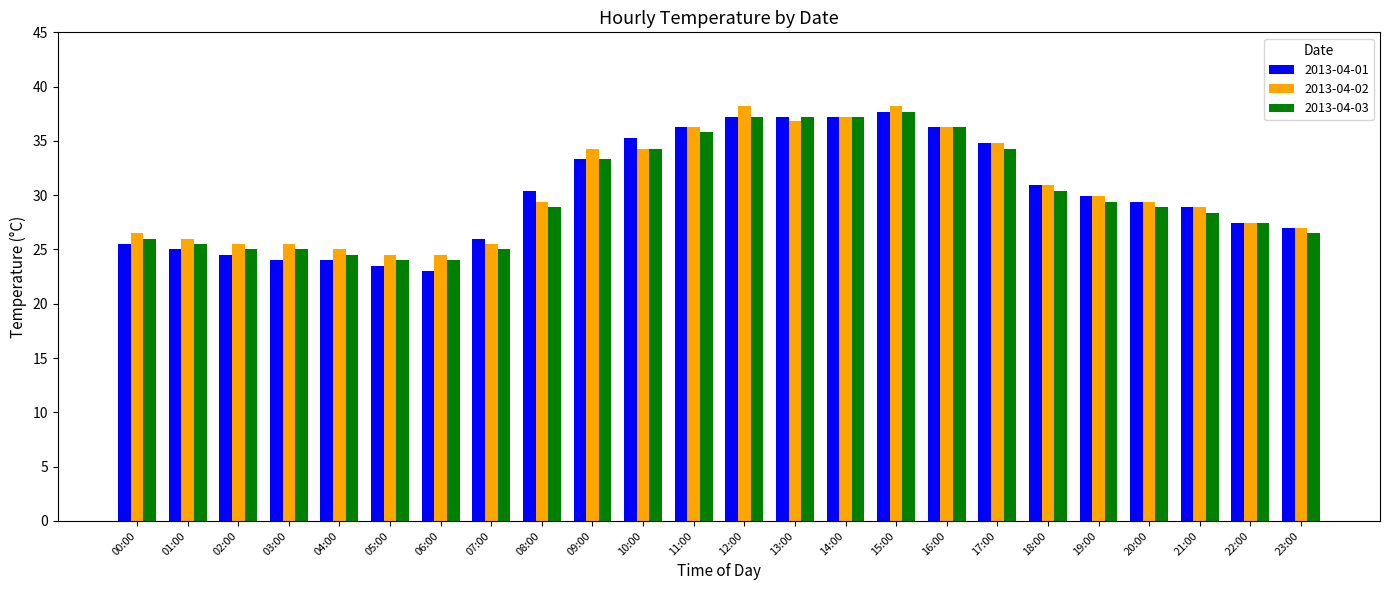

What are all the series names shown in the legend?

2013-04-01, 2013-04-02, 2013-04-03